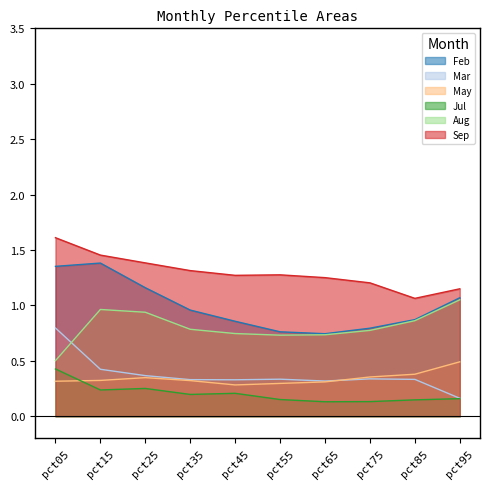

What are all the series names shown in the legend?

Feb, Mar, May, Jul, Aug, Sep